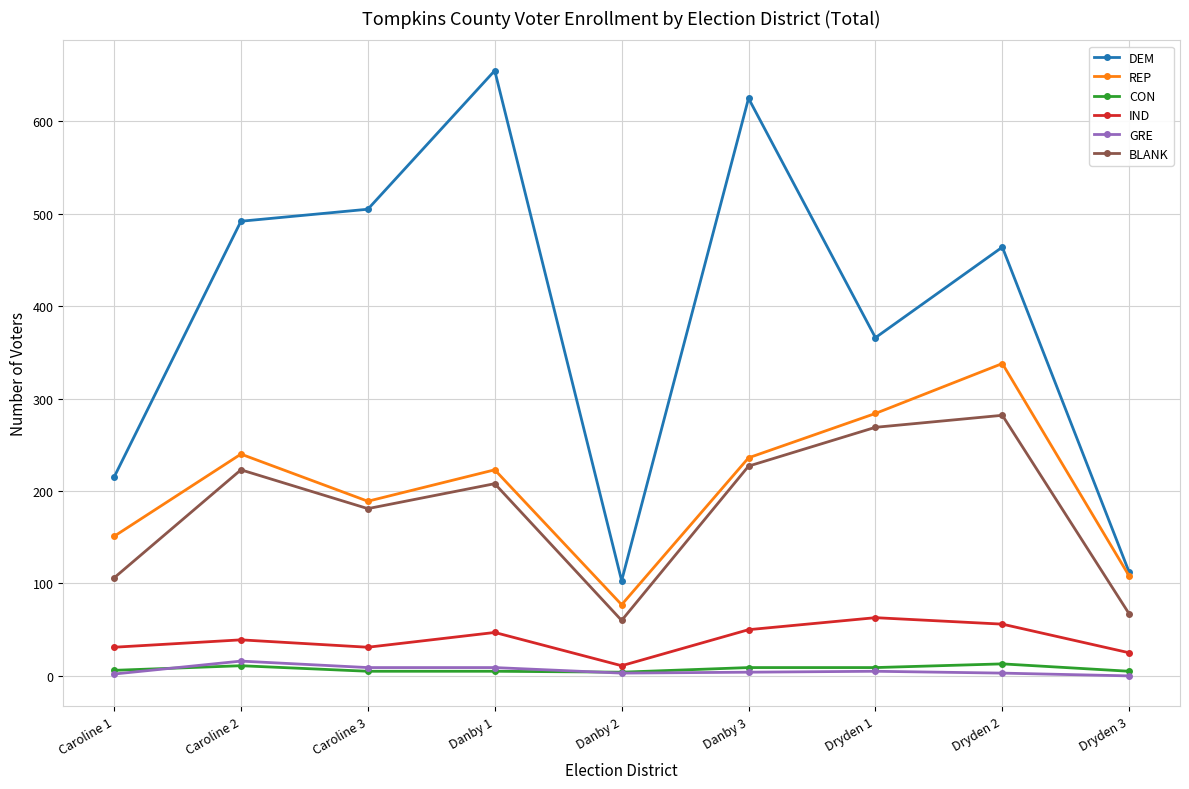

What is the label of the 2nd point from the right?

Dryden 2